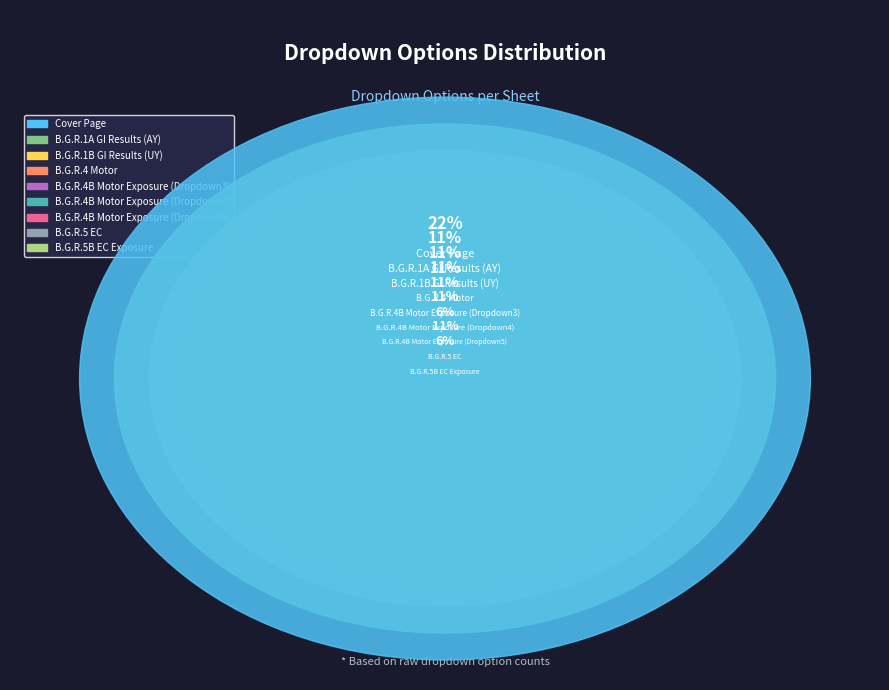

Is B.G.R.5B EC Exposure the majority of the pie?

No